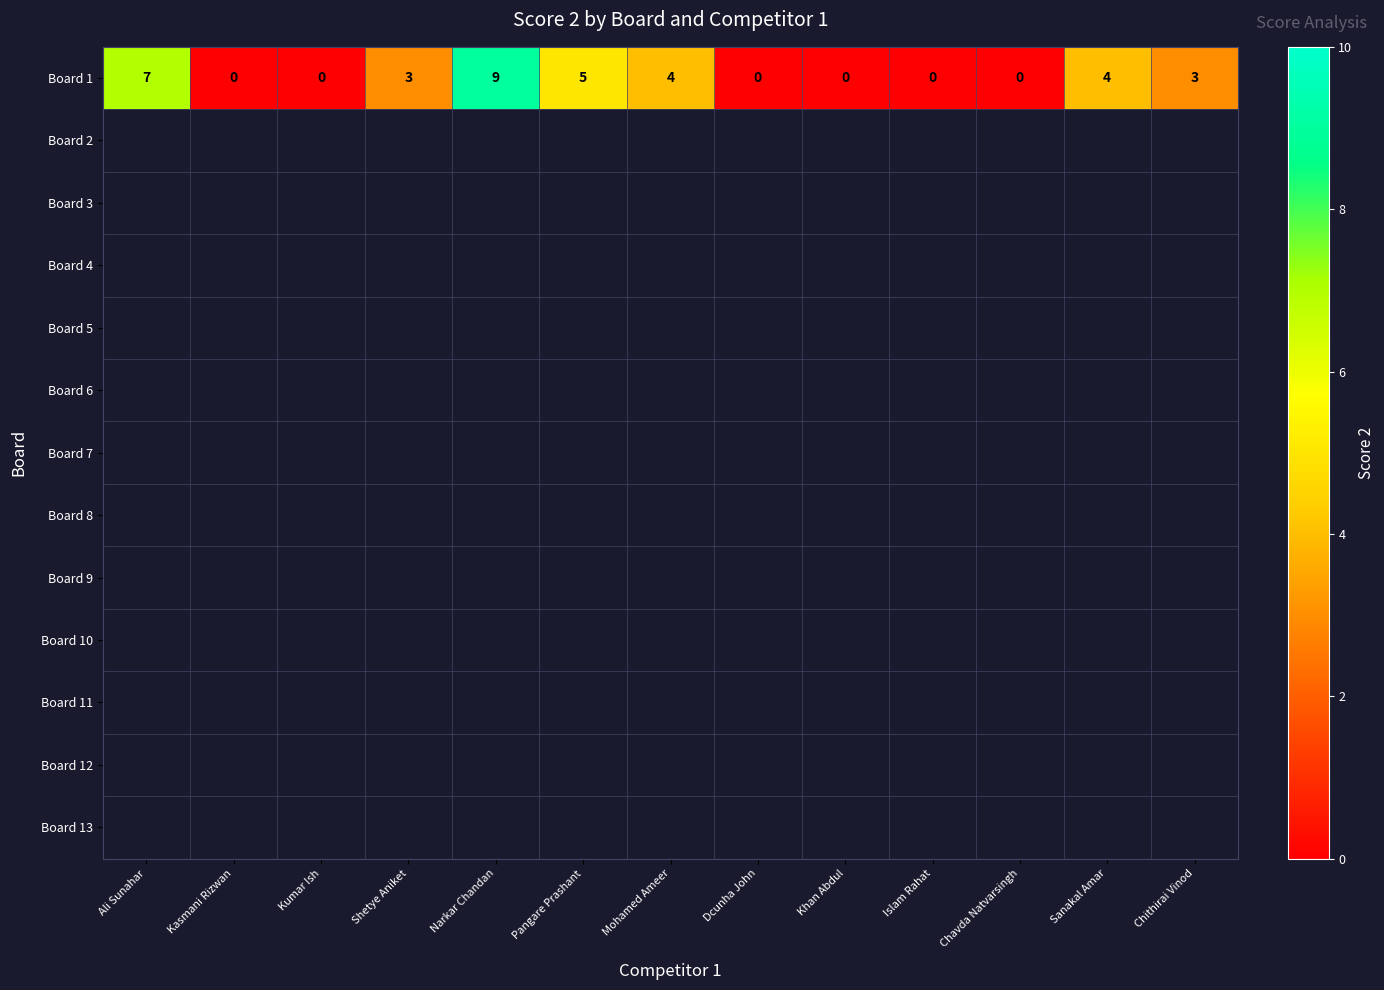

At how many categories does at least one series exceed 6?

2